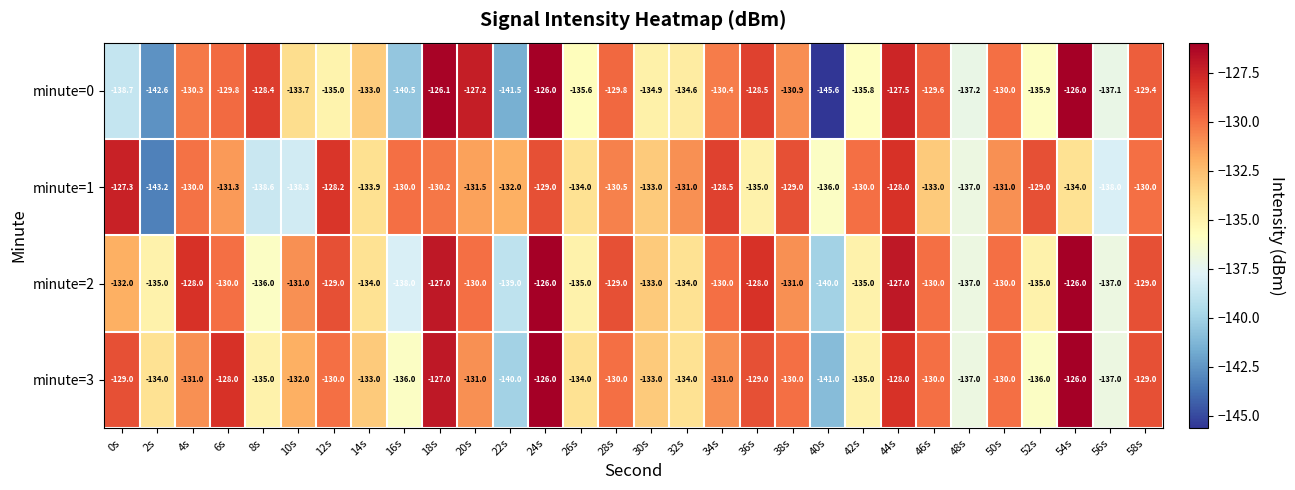

Which series has the largest range (max minus min)?

minute=0